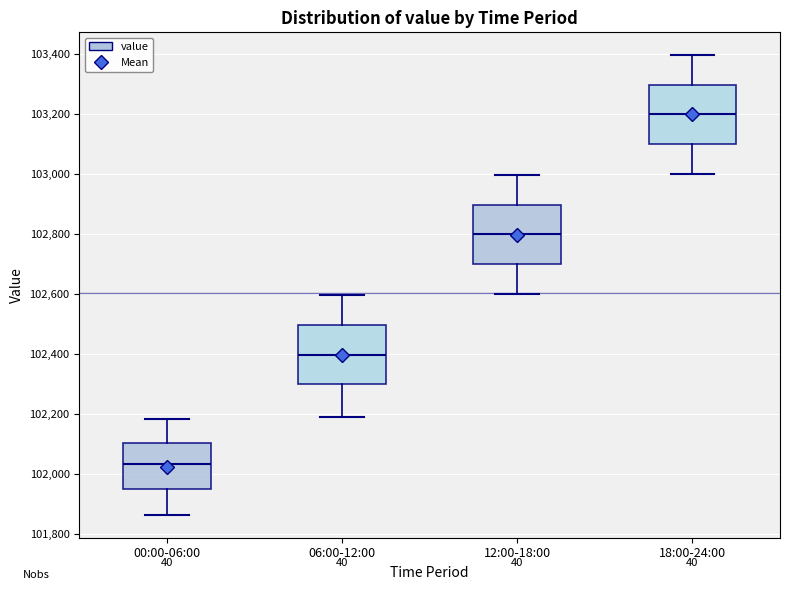

Reading left to right, transcribe this box plot: for each box, give where its median line is, the range the box spans, and where its two whiskers end, as read against the y-axis. The values are not printed on the chart, so give them approximately, as read against the axis.

00:00-06:00: median 102040, box 101940 to 102100, whiskers 101860 to 102180
06:00-12:00: median 102400, box 102300 to 102500, whiskers 102200 to 102600
12:00-18:00: median 102800, box 102700 to 102900, whiskers 102600 to 103000
18:00-24:00: median 103200, box 103100 to 103300, whiskers 103000 to 103400